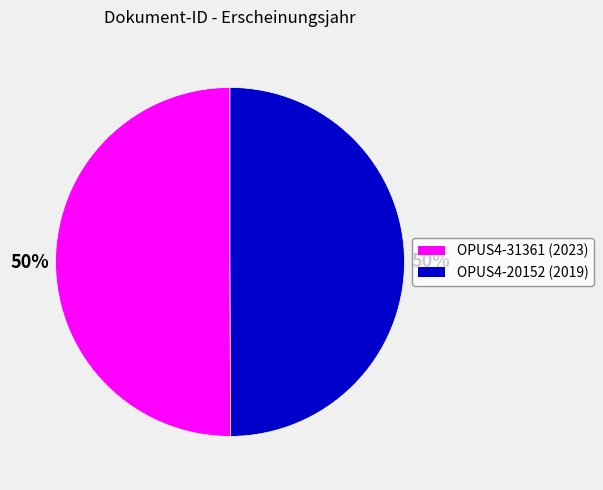

True or false: OPUS4-31361 accounts for 61% of the total.

False